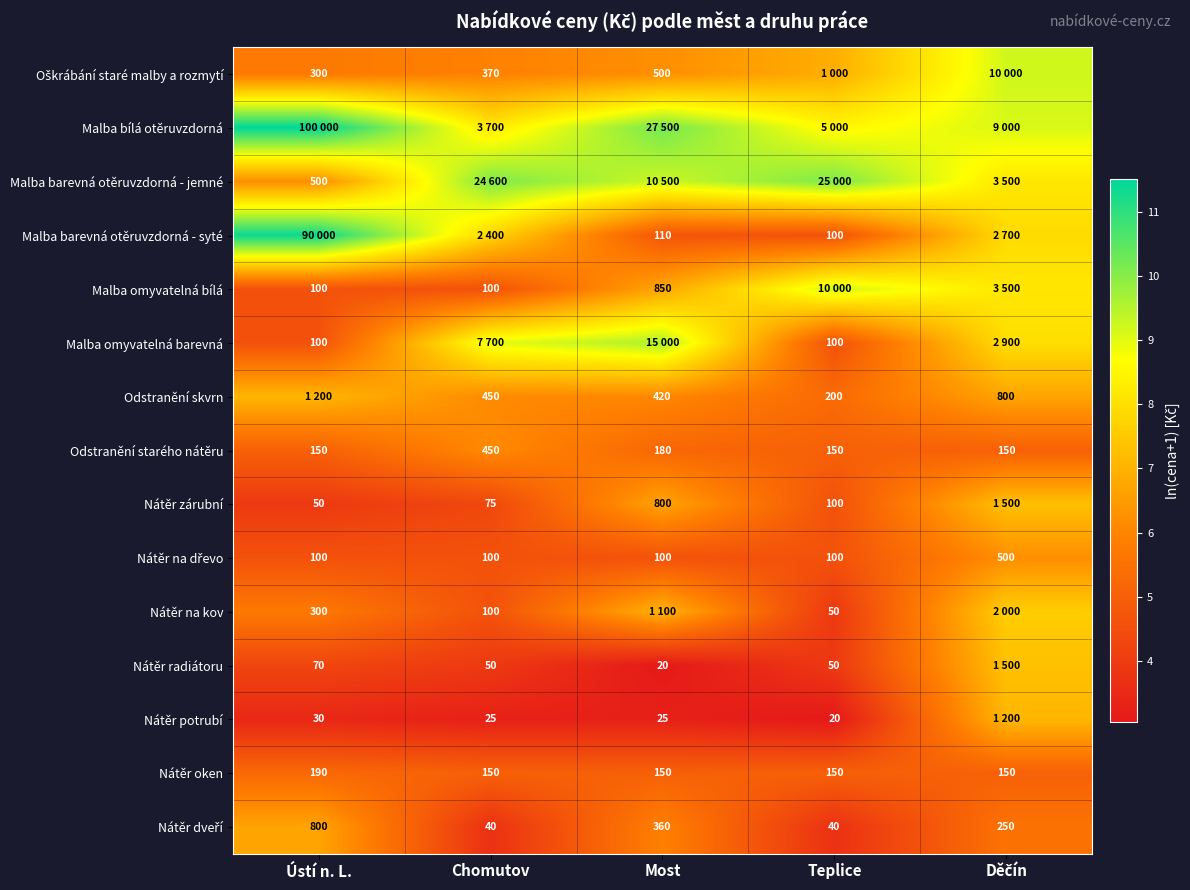

Which category has the highest value across all series?

Ústí n. L.